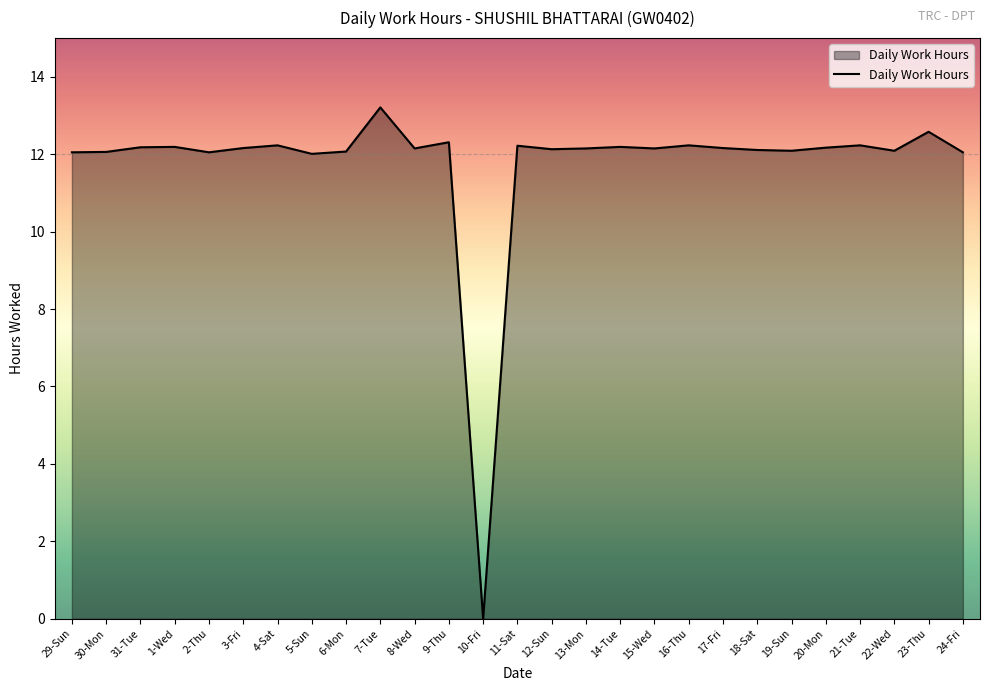

What is the greatest value displayed?

13.2